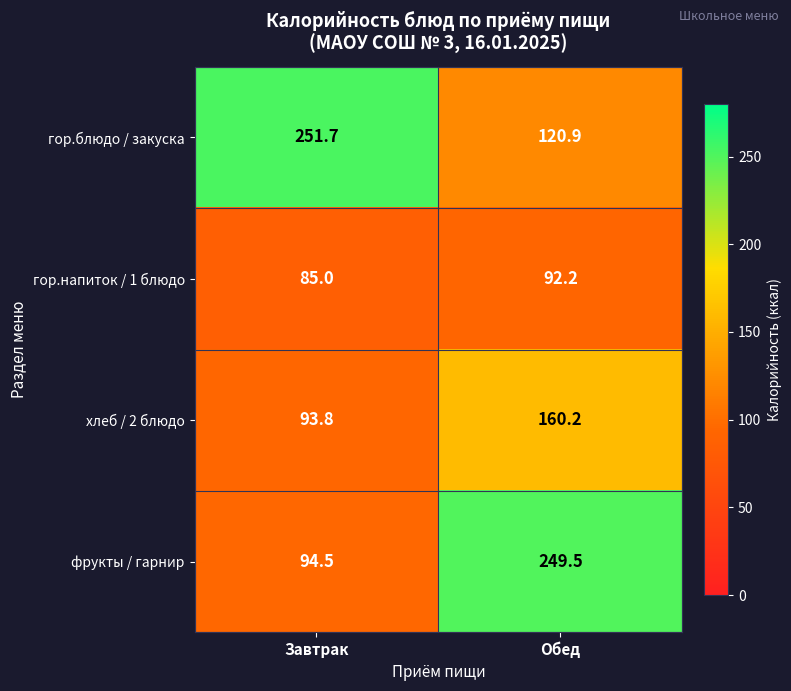

Rank the series by their maximum value, from lowest to highest.

гор.напиток / 1 блюдо, хлеб / 2 блюдо, фрукты / гарнир, гор.блюдо / закуска